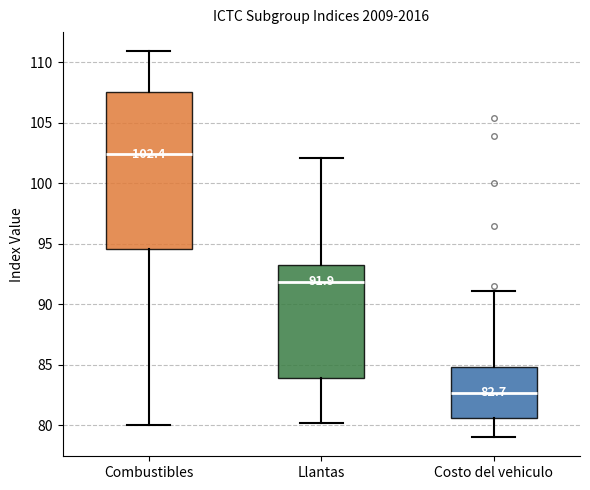

Which box has the lowest median line?

Costo del vehiculo